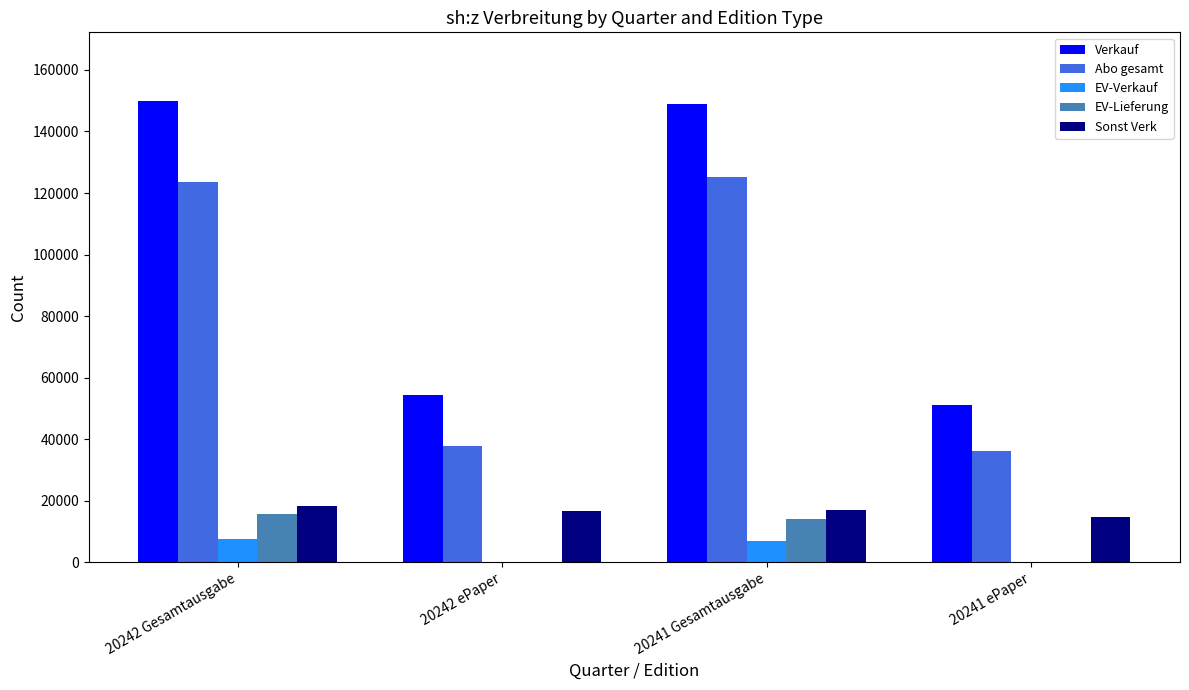

Between 20241 Gesamtausgabe and 20241 ePaper, which series saw the biggest shift?

Verkauf